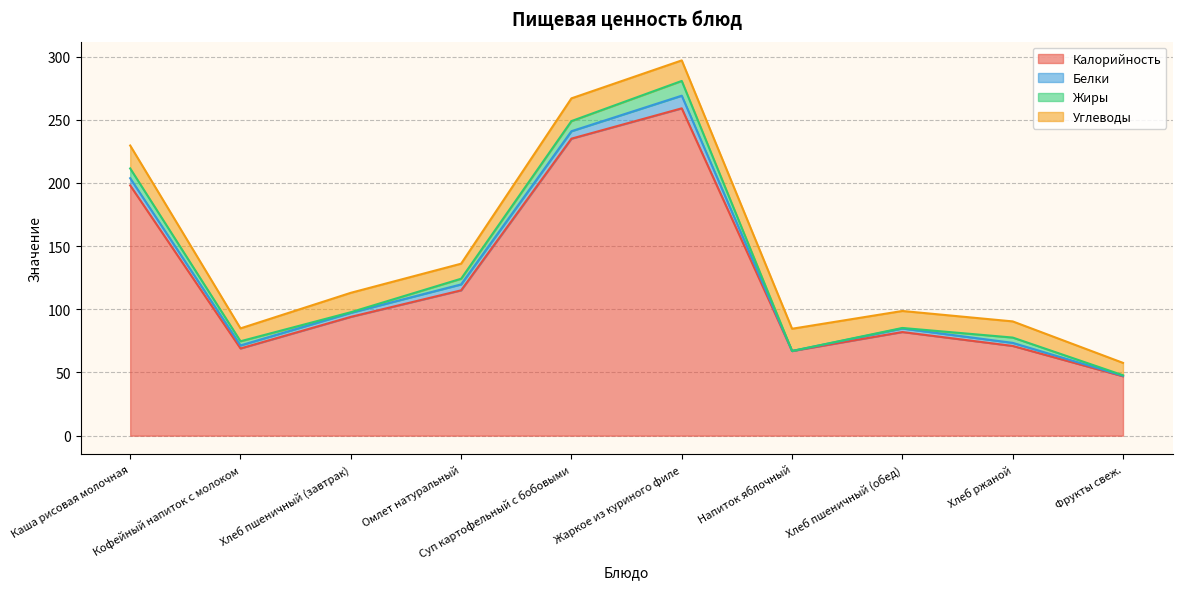

How many lines are shown in the chart?

4